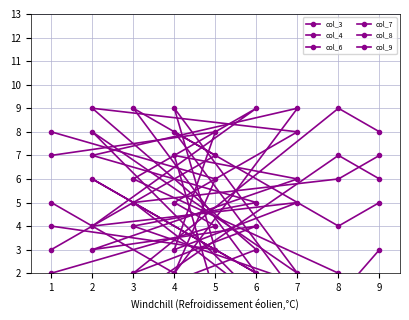

Reading left to right, extract all data points from this chart.

col_3: 1	2	6	9	4	5	3	8	7
col_4: 5	4	9	2	6	1	8	7	3
col_6: 6	7	1	3	9	8	5	4	2
col_7: 8	9	2	4	3	6	7	1	5
col_8: 3	1	4	5	7	9	2	6	8
col_9: 7	6	5	1	8	2	9	3	4